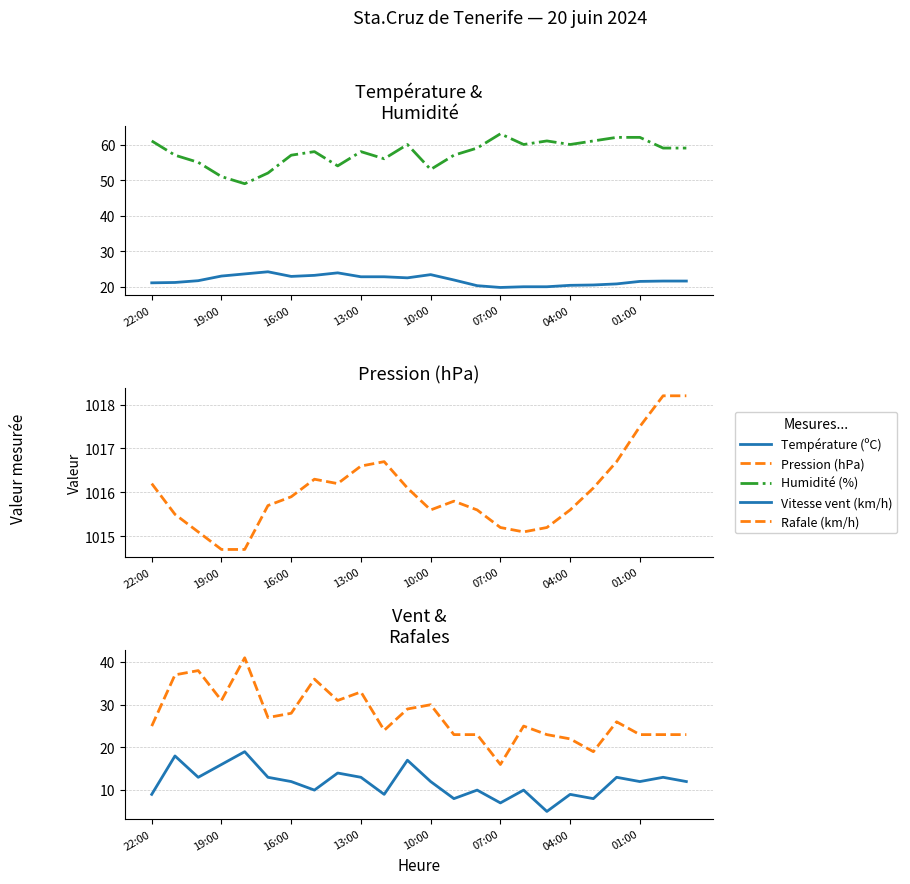

Which series changed the most between 10 and 19?

Humidité (%)